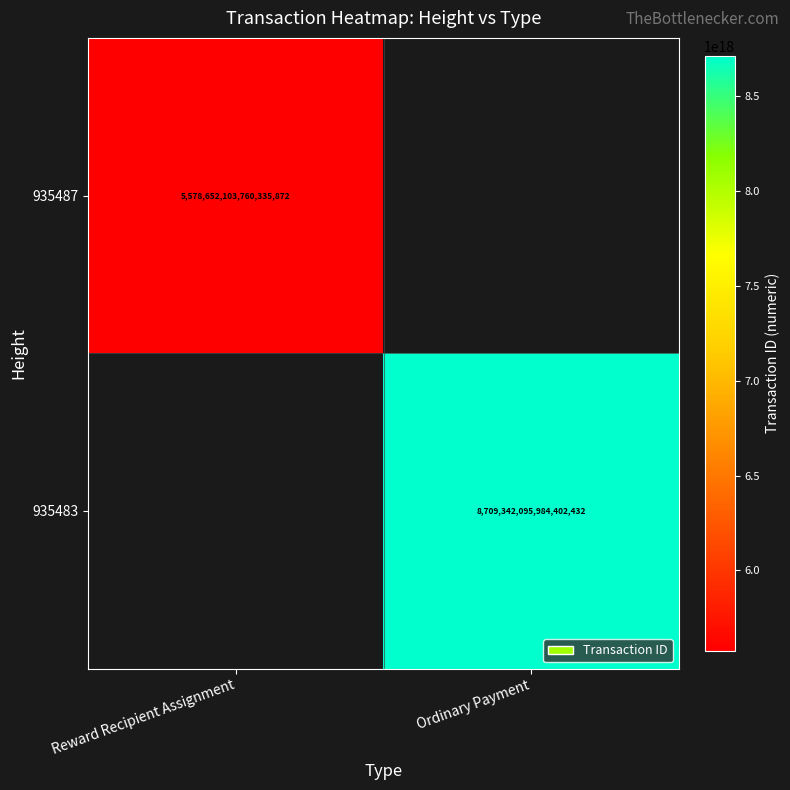

The value of 935487 at Reward Recipient Assignment is 5578652103760335872. True or false?

True